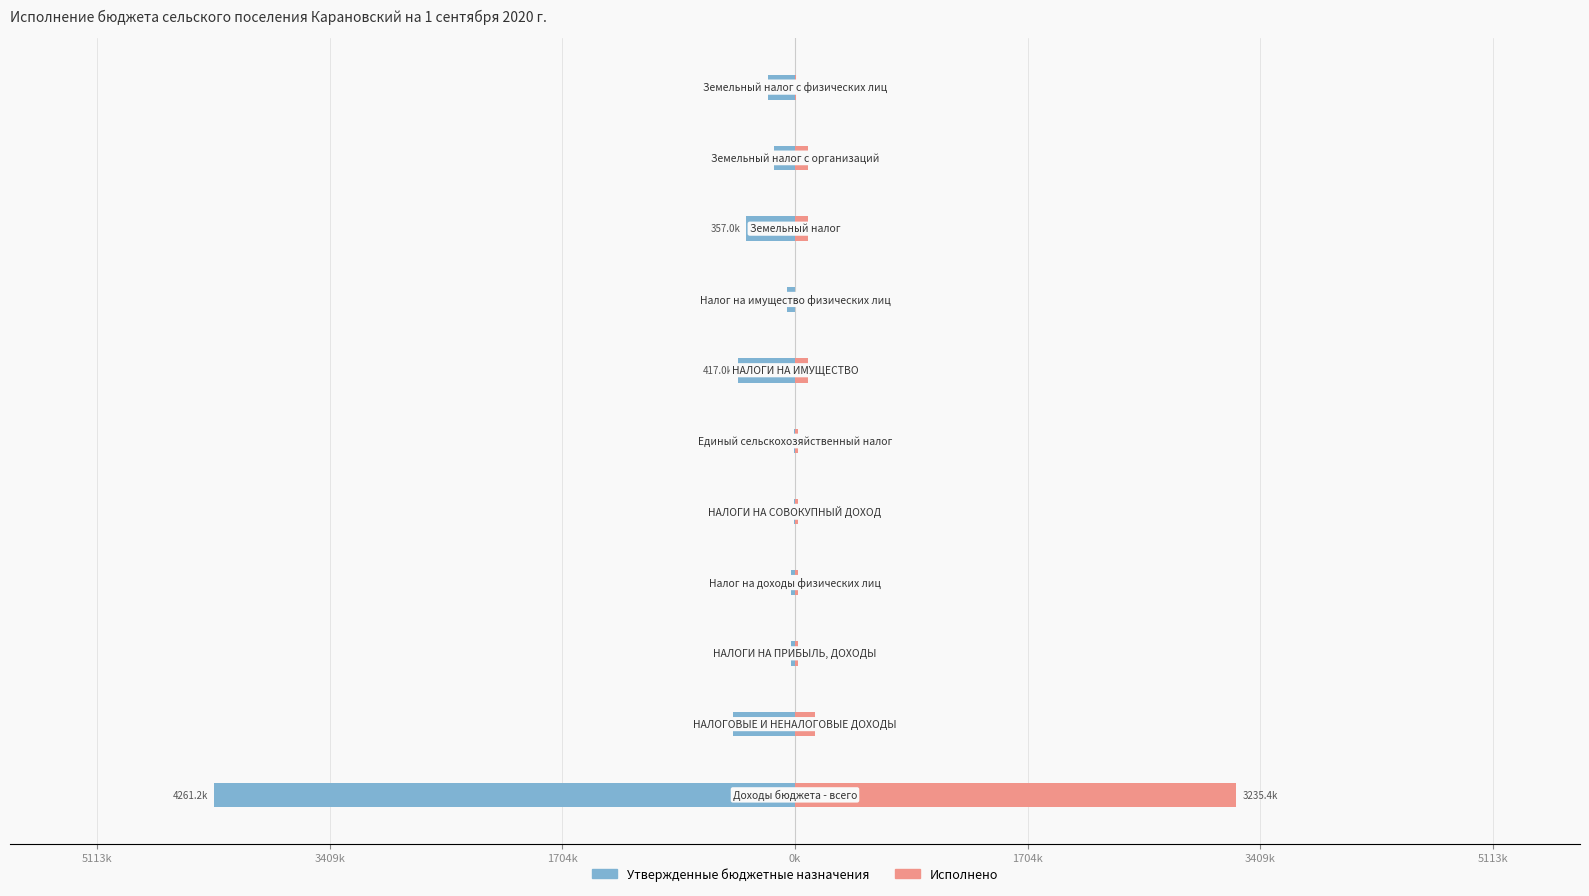

What are all the series names shown in the legend?

Утвержденные бюджетные назначения, Исполнено